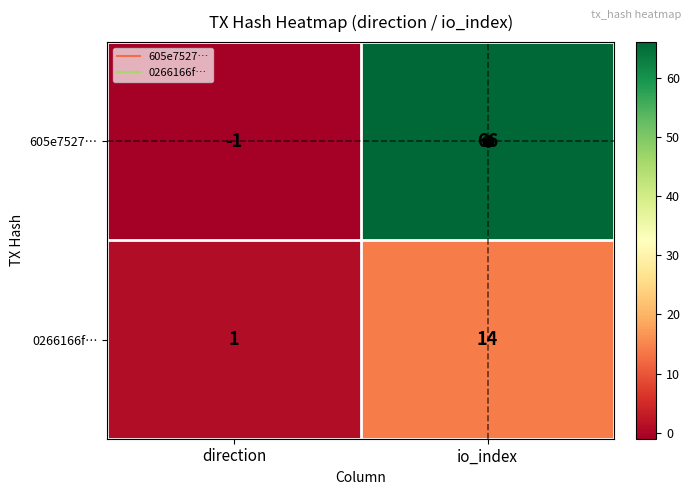

Rank the series by their maximum value, from lowest to highest.

0266166f…, 605e7527…